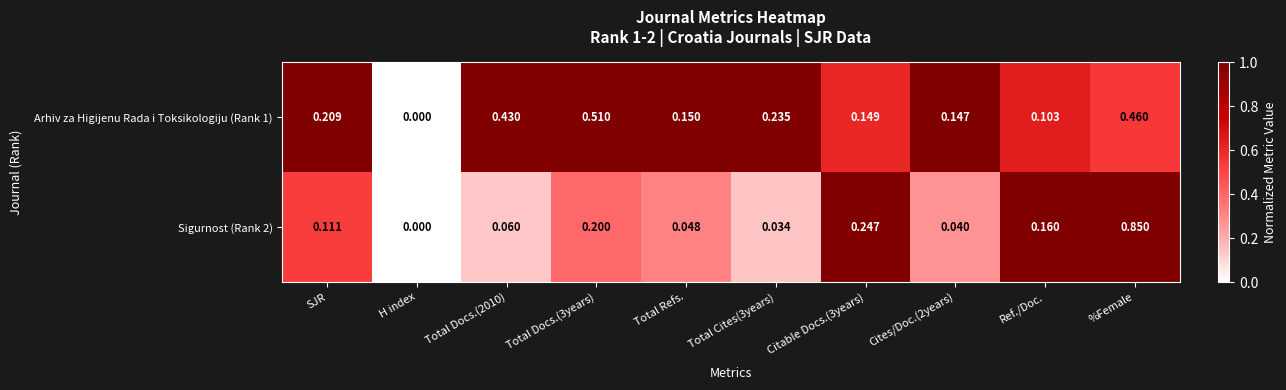

Where is Sigurnost (Rank 2) nearest to the value 0?

H index